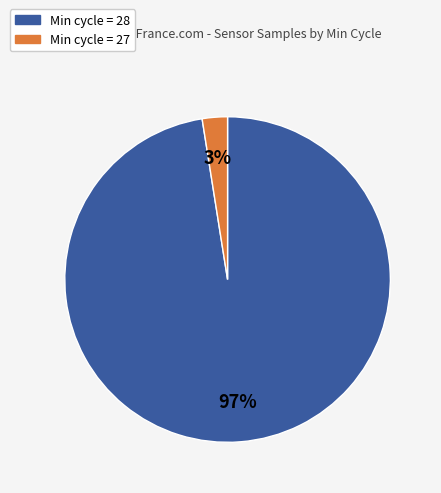

Combined, do Min cycle = 27 and Min cycle = 28 account for over 50%?

Yes